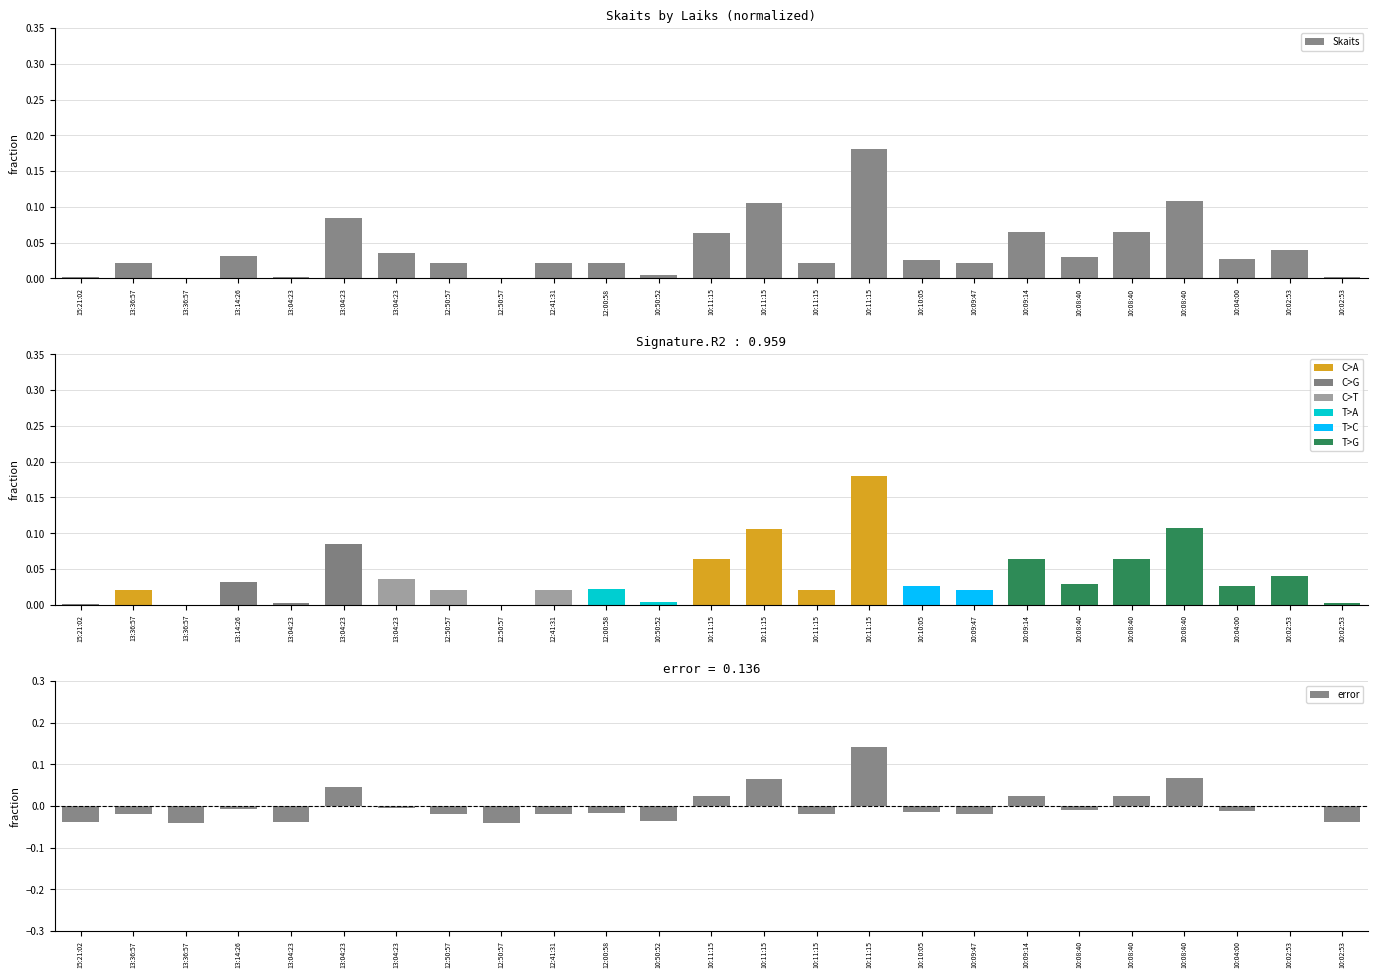

Reading left to right, what are all the values shown in this chart?

0.0	0.0	0.0	0.0	0.0	0.1	0.0	0.0	0.0	0.0	0.0	0.0	0.1	0.1	0.0	0.2	0.0	0.0	0.1	0.0	0.1	0.1	0.0	0.0	0.0